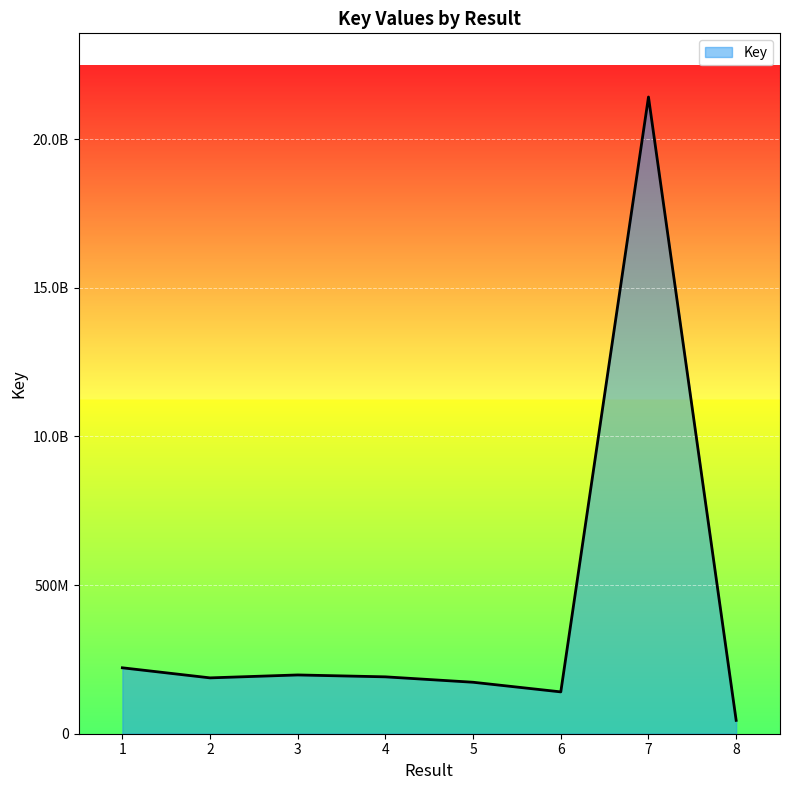

Approximately how many times larger is the value at 1 compared to 2?

1.2